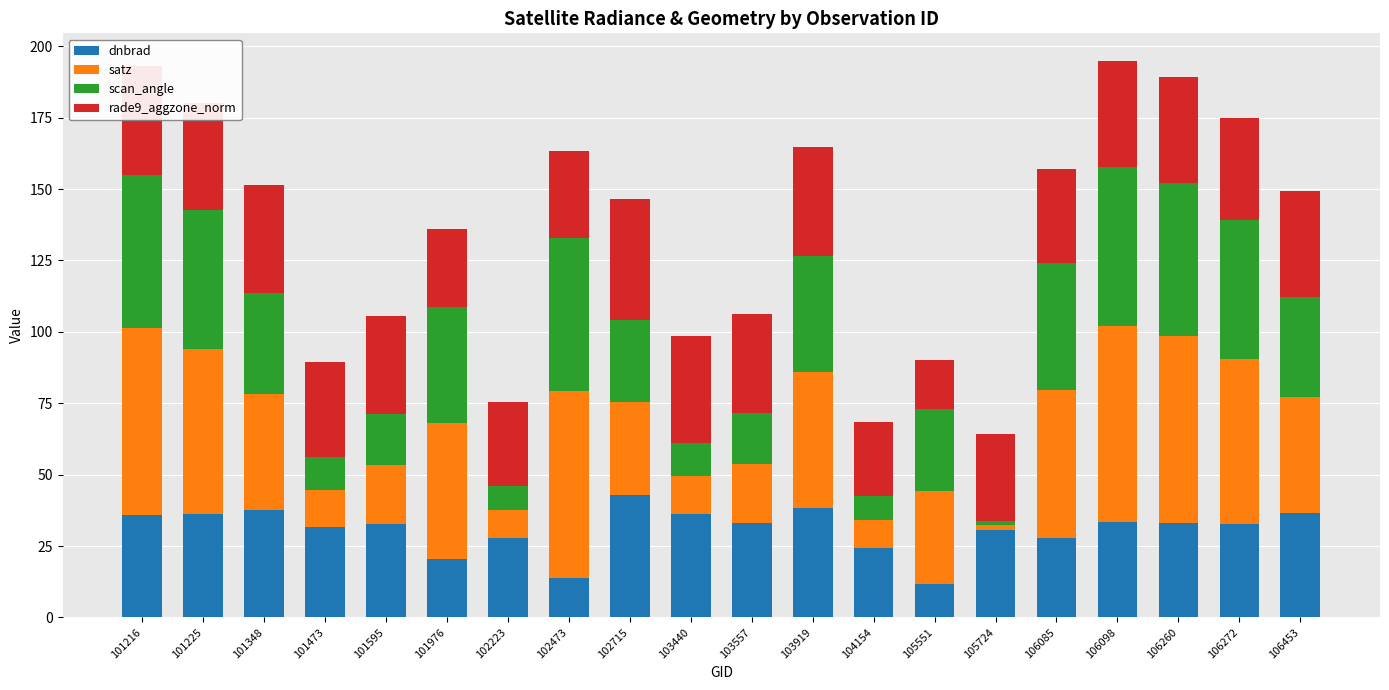

Is it true that dnbrad equals 36.5 at 106453?

True